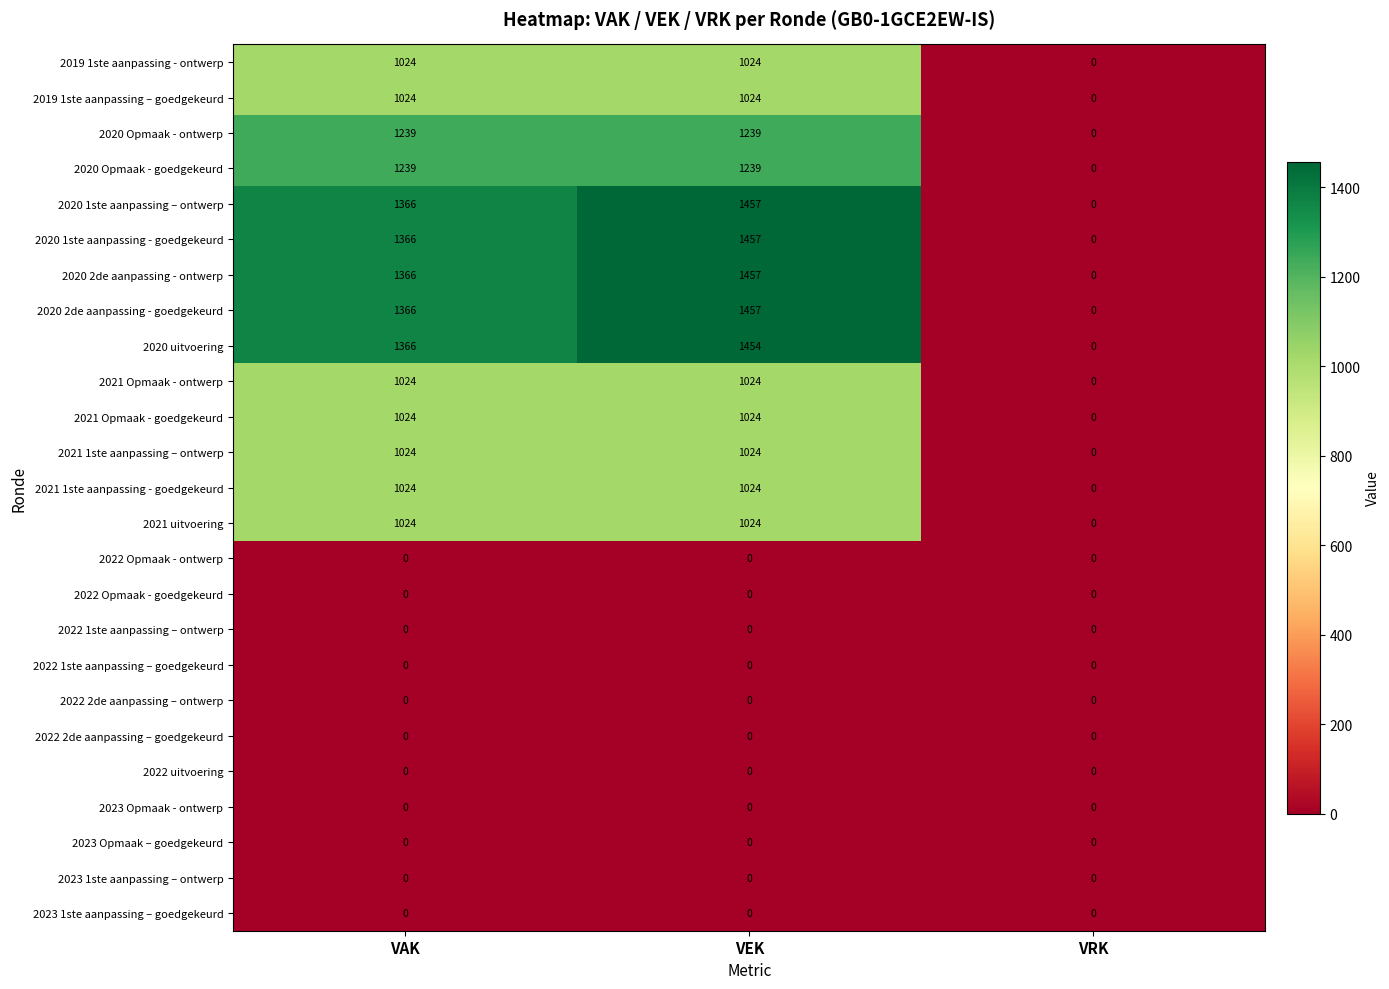

At how many categories does at least one series exceed 372?

2